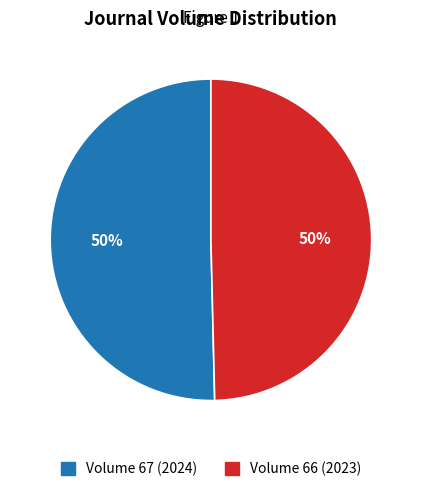

True or false: Volume 67 (2024) accounts for 59% of the total.

False